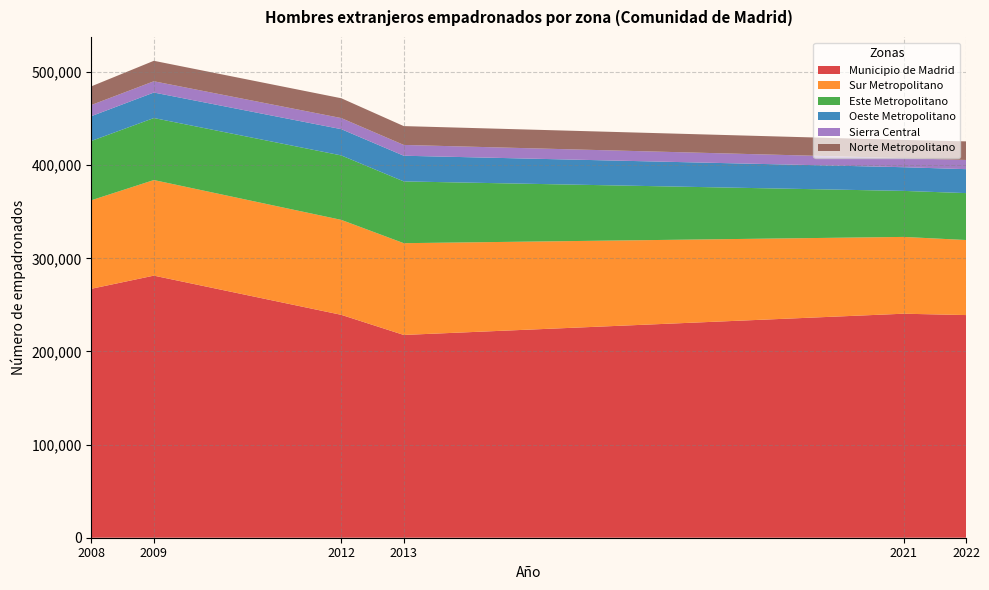

What is the difference between the maximum and second lowest values in the Municipio de Madrid series?

42340